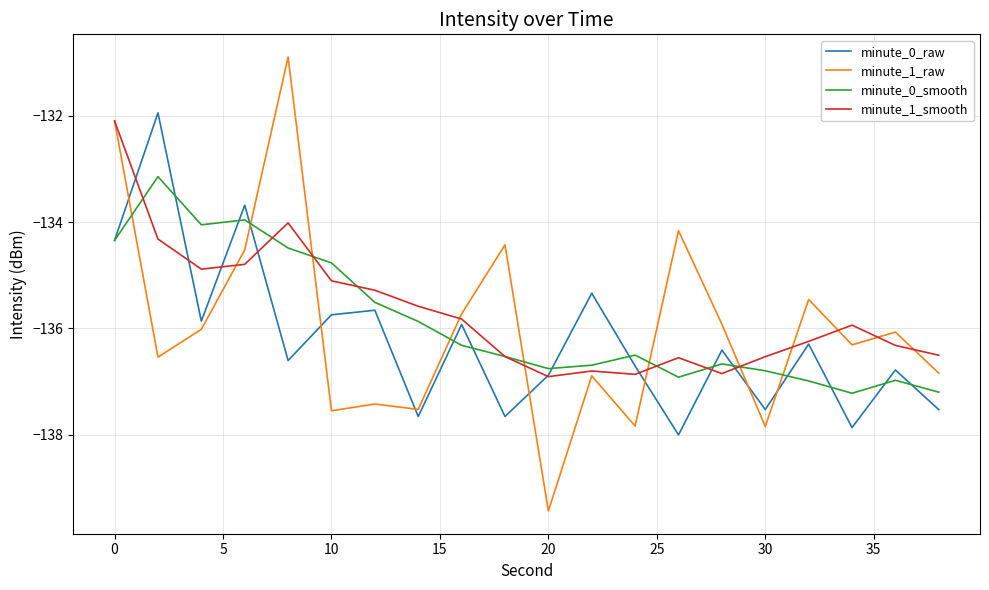

How many intersections are there between minute_0_smooth and minute_1_raw?

8